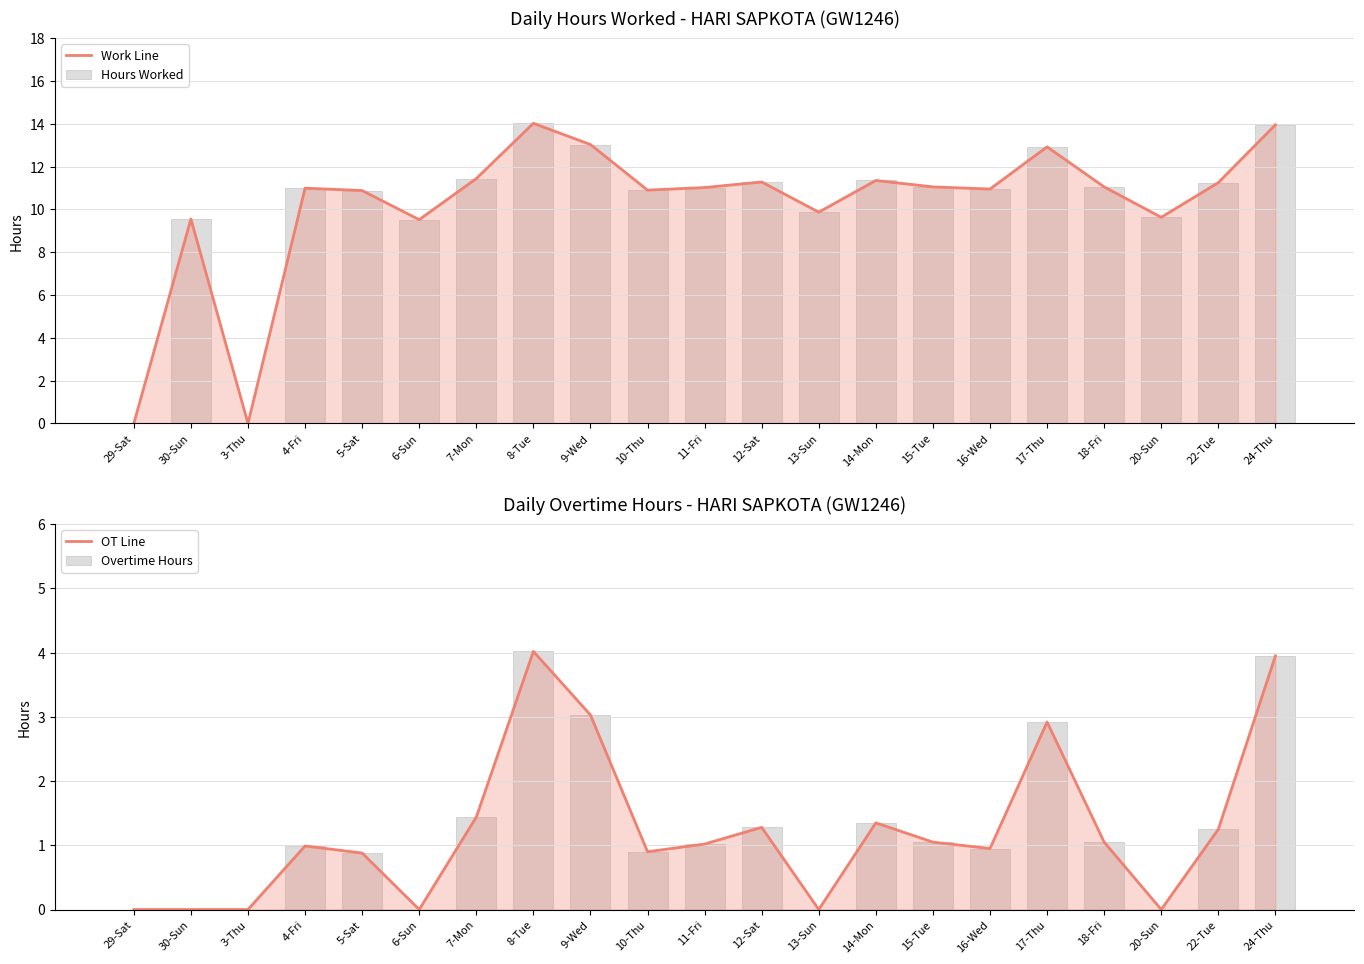

Is the value of OT Line at 16-Wed greater than the value of Hours Worked at 3-Thu?

Yes